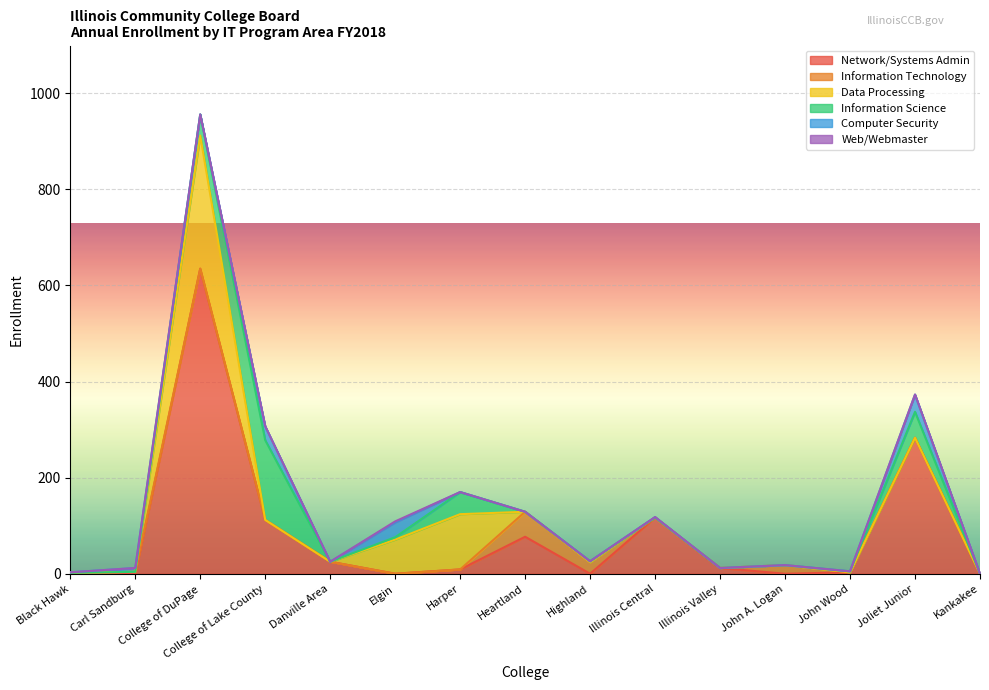

Which has a higher value, Carl Sandburg or College of DuPage?

College of DuPage